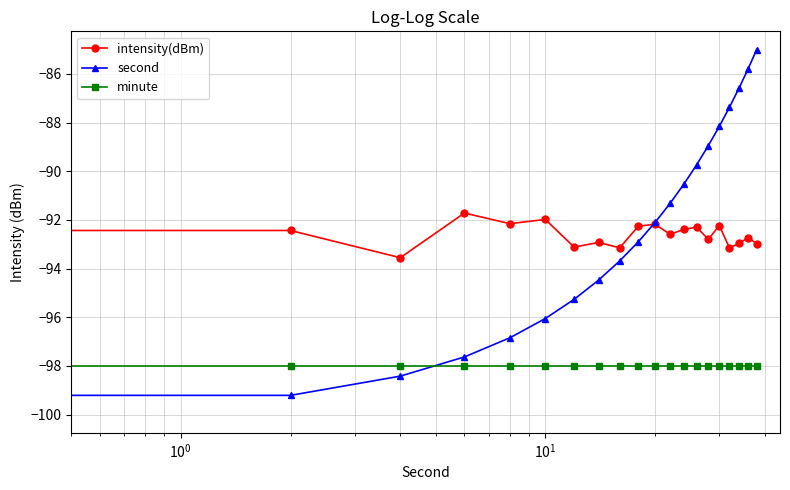

Which series has the largest range (max minus min)?

second